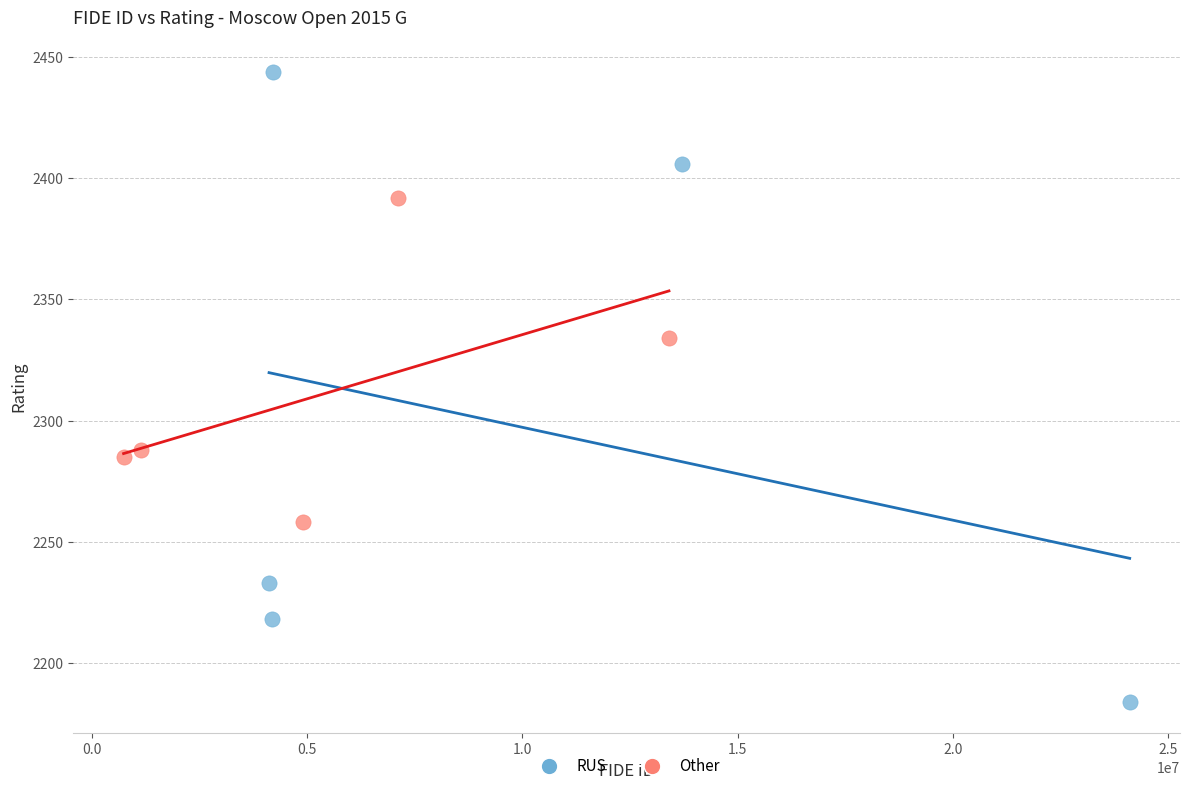

Which series has the widest spread of Y values?

RUS